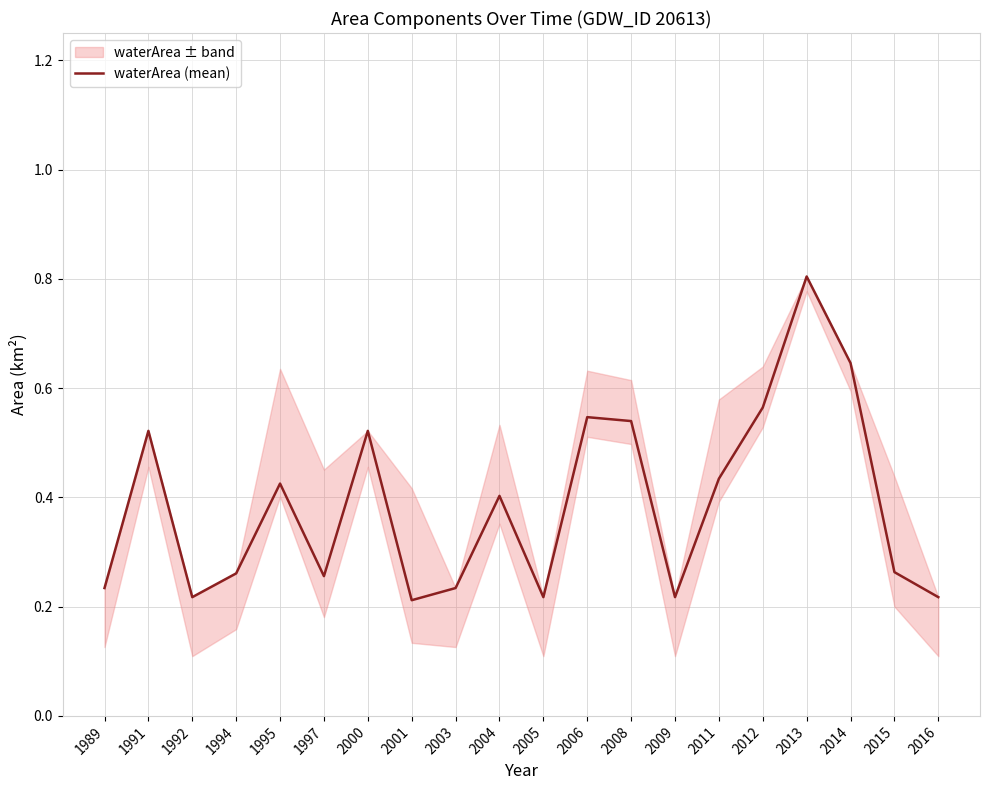

What is the change in value from 1991 to 1995?

-0.1